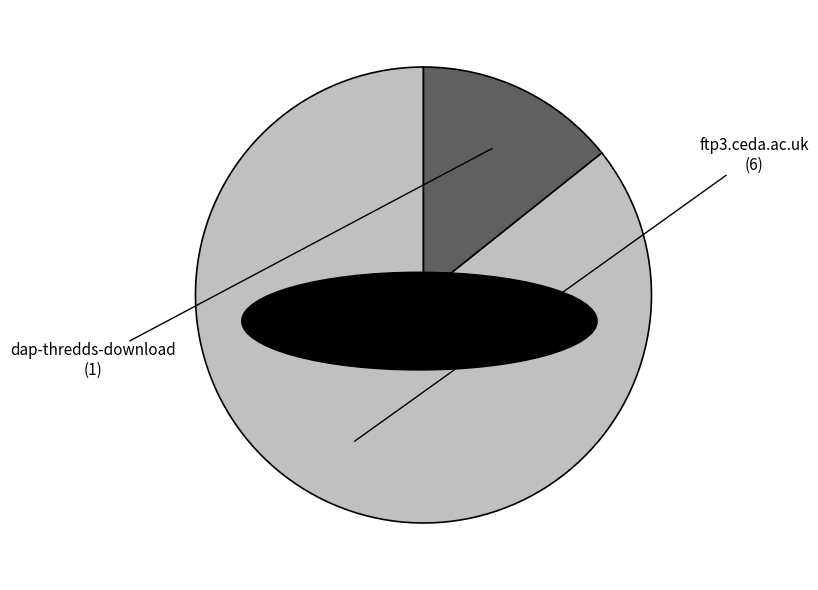

Which category has the smallest portion of the pie?

dap-thredds-download